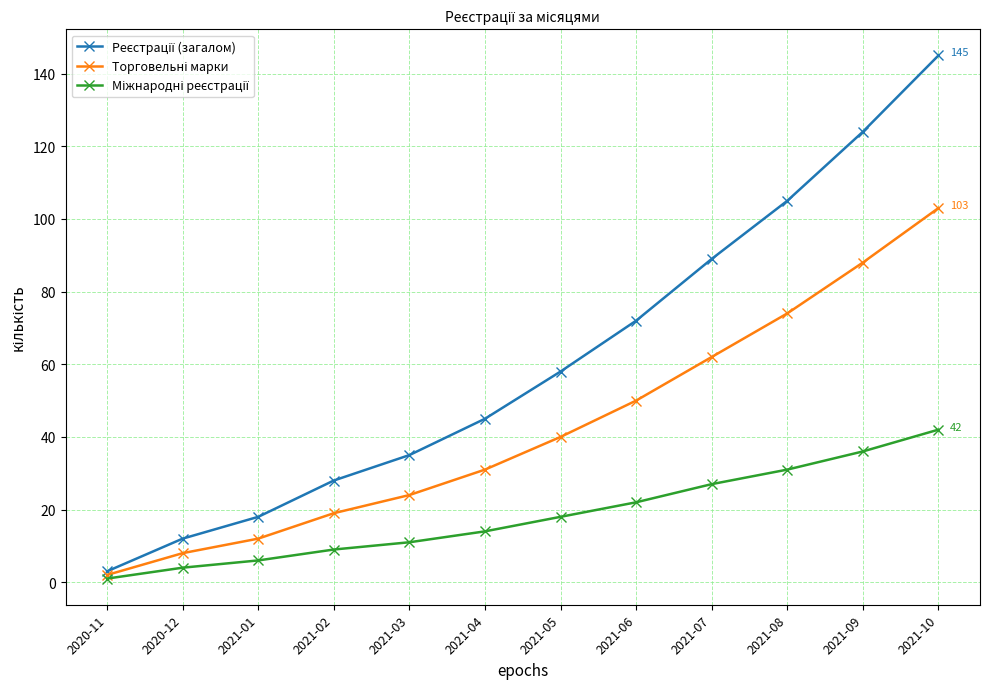

What is the spread (max minus min) of values at 2021-06?

50